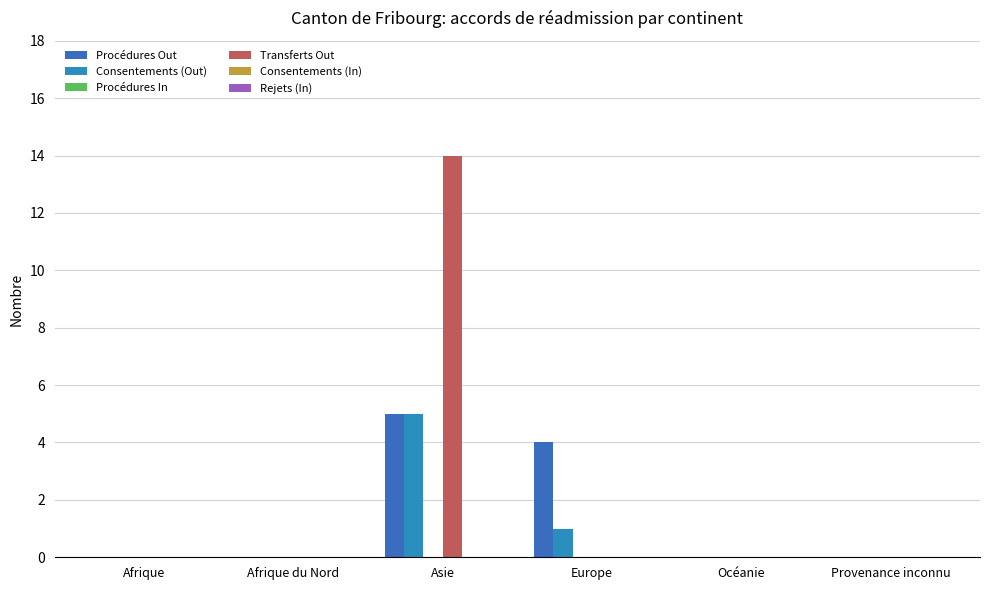

Between Europe and Afrique du Nord, which is larger?

Europe